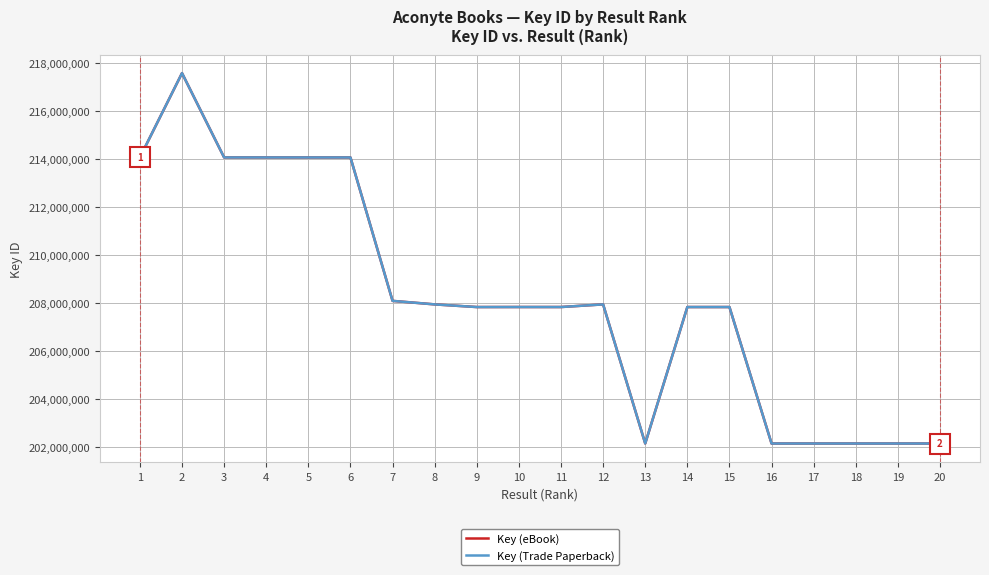

Reading right to left, extract all data points from this chart.

Key (eBook): 20=202135617	19=202135726	18=202135524	17=202135918	16=202135817	15=207822299	14=207822193	13=202136266	12=207932607	11=207822661	10=207823290	9=207822070	8=207932409	7=208078954	6=214054510	5=214054615	4=214054919	3=214055069	2=217568548	1=214055335
Key (Trade Paperback): 20=202135617	19=202135726	18=202135524	17=202135918	16=202135817	15=207822299	14=207822193	13=202136266	12=207932607	11=207822661	10=207823290	9=207822070	8=207932409	7=208078954	6=214054510	5=214054615	4=214054919	3=214055069	2=217568548	1=214055335